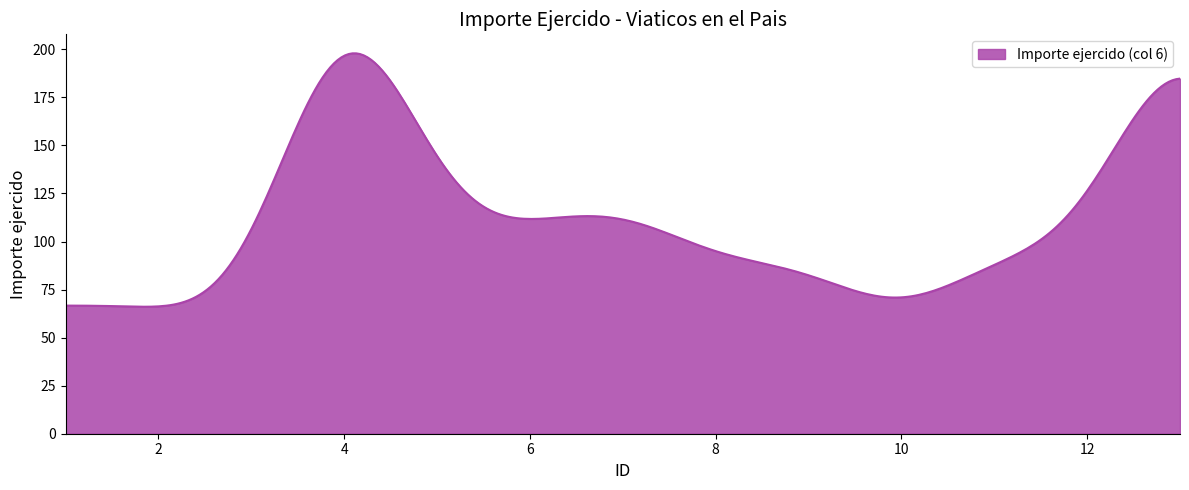

What is the smallest value displayed?

66.1